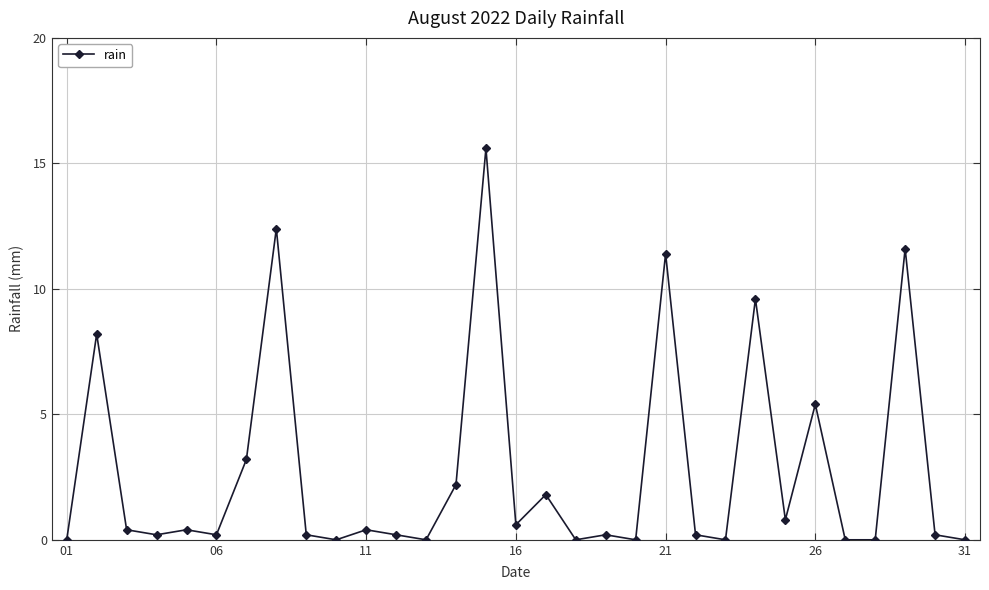

What is the sum of all values?

85.4